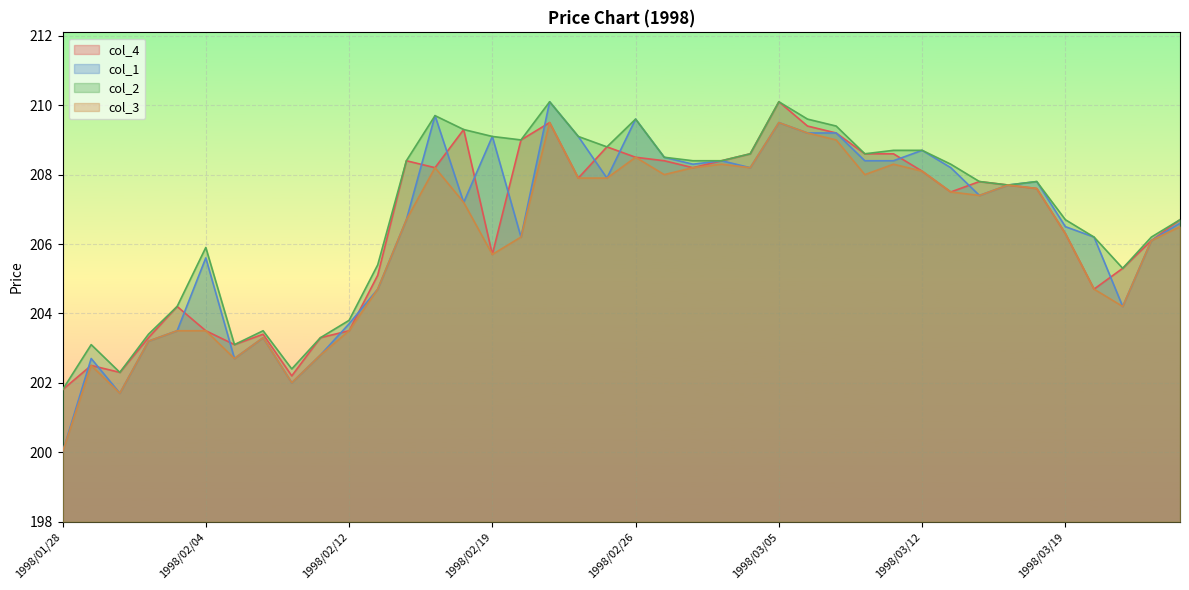

True or false: col_1 and col_2 cross at least once.

False